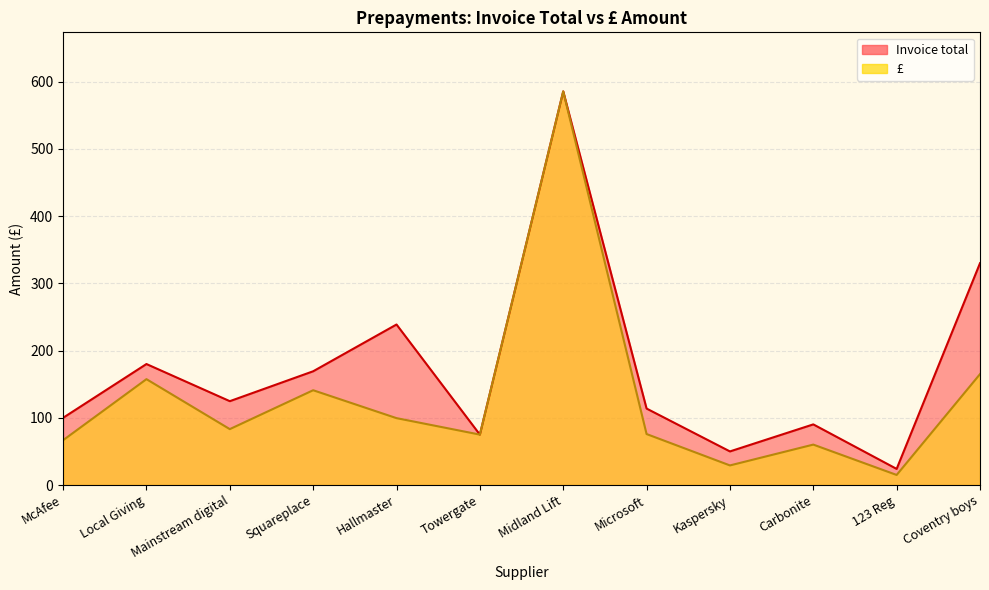

True or false: £ has more than 0 interior local peaks.

True